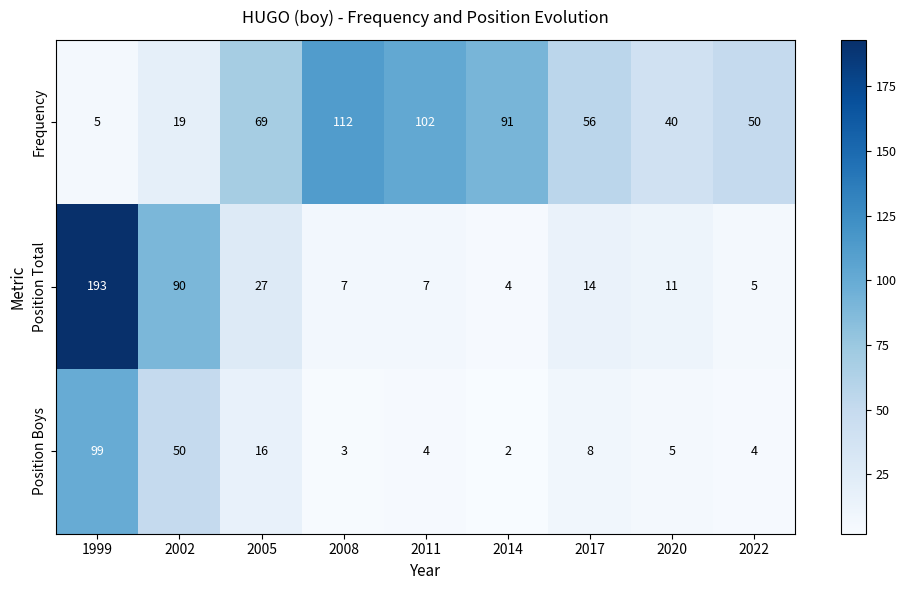

At which category is the sum across all series the highest?

1999